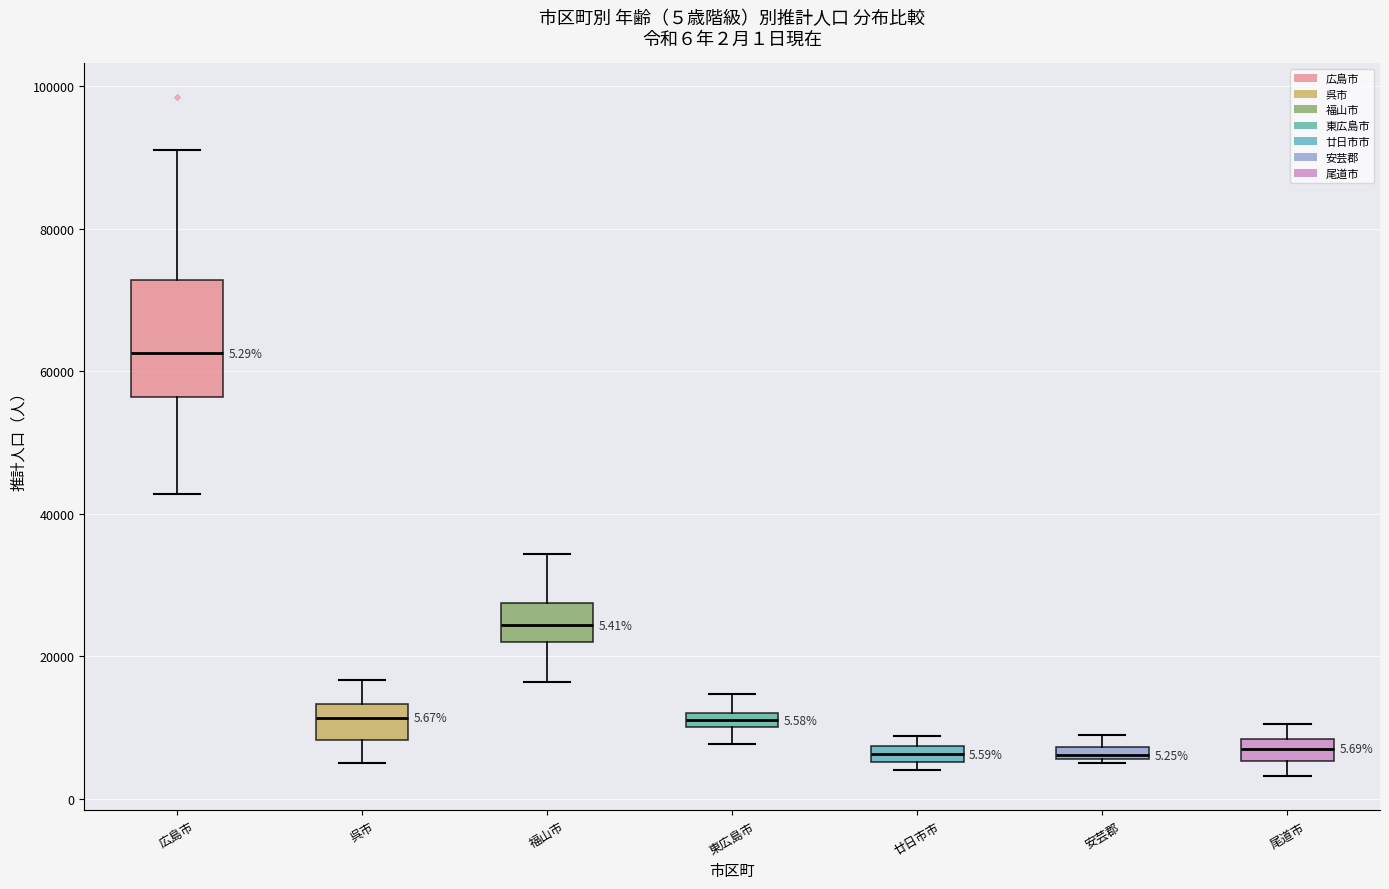

Comparing the boxes themselves (not the whiskers), which one is the tallest?

広島市